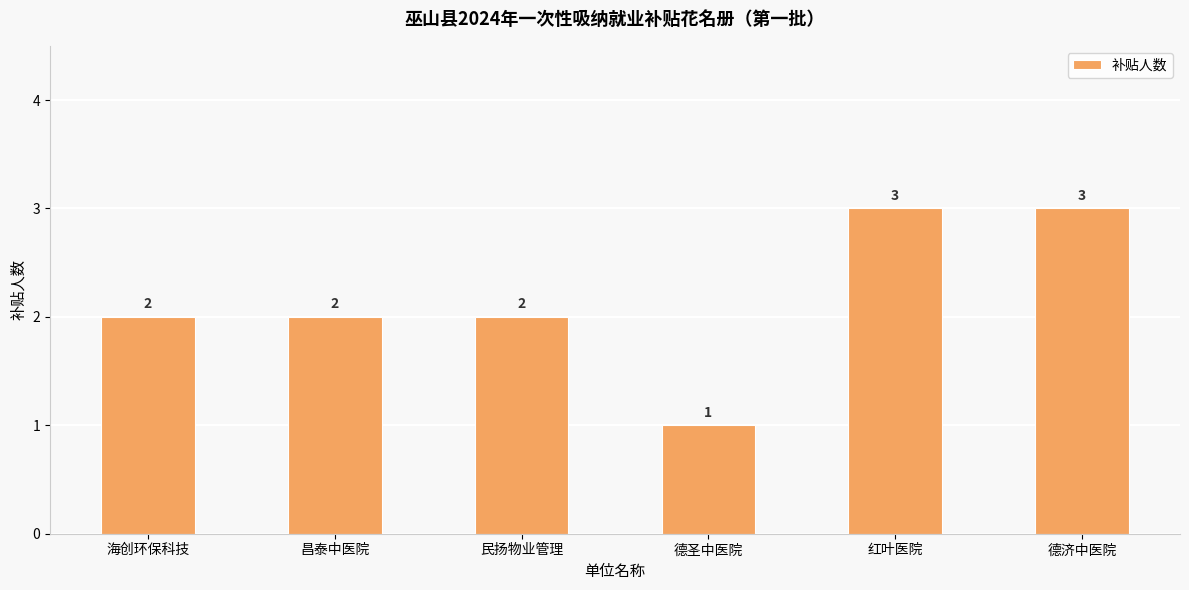

Count the values in the range 2 to 3.

5